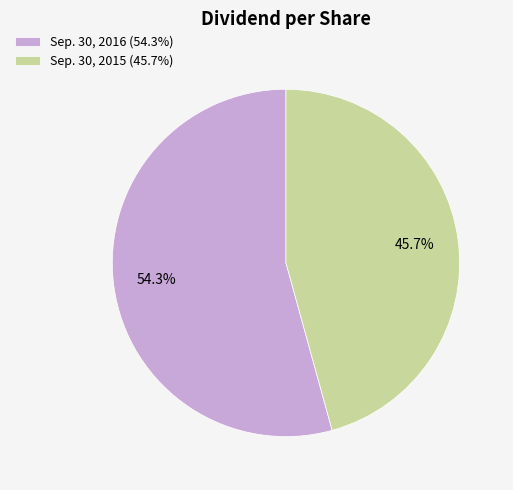

How much of the chart is everything except Sep. 30, 2016?

45.7%